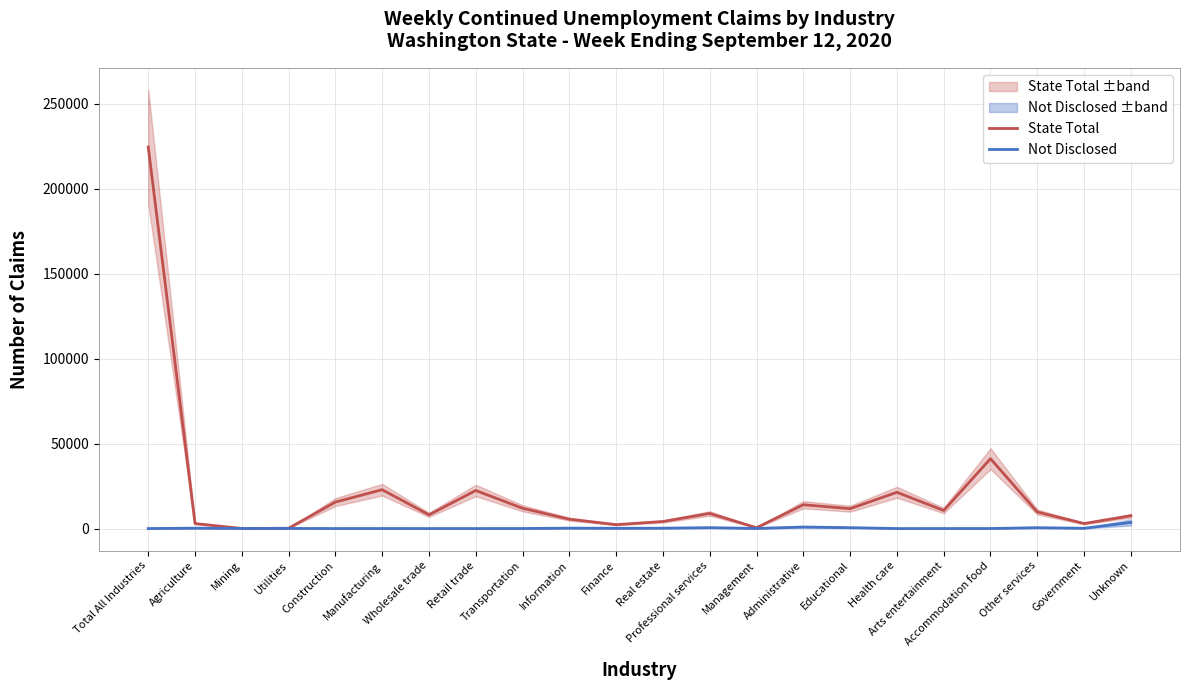

Reading left to right, list all the values displayed in this chart.

State Total: Total All Industries=224573	Agriculture=2942	Mining=61	Utilities=181	Construction=15604	Manufacturing=22872	Wholesale trade=8079	Retail trade=22414	Transportation=11938	Information=5528	Finance=2304	Real estate=4155	Professional services=8903	Management=491	Administrative=14030	Educational=11713	Health care=21347	Arts entertainment=10634	Accommodation food=41125	Other services=9765	Government=2956	Unknown=7531
Not Disclosed: Total All Industries=0	Agriculture=225	Mining=61	Utilities=67	Construction=15	Manufacturing=27	Wholesale trade=13	Retail trade=15	Transportation=26	Information=245	Finance=150	Real estate=215	Professional services=527	Management=62	Administrative=907	Educational=529	Health care=8	Arts entertainment=18	Accommodation food=24	Other services=511	Government=159	Unknown=3618